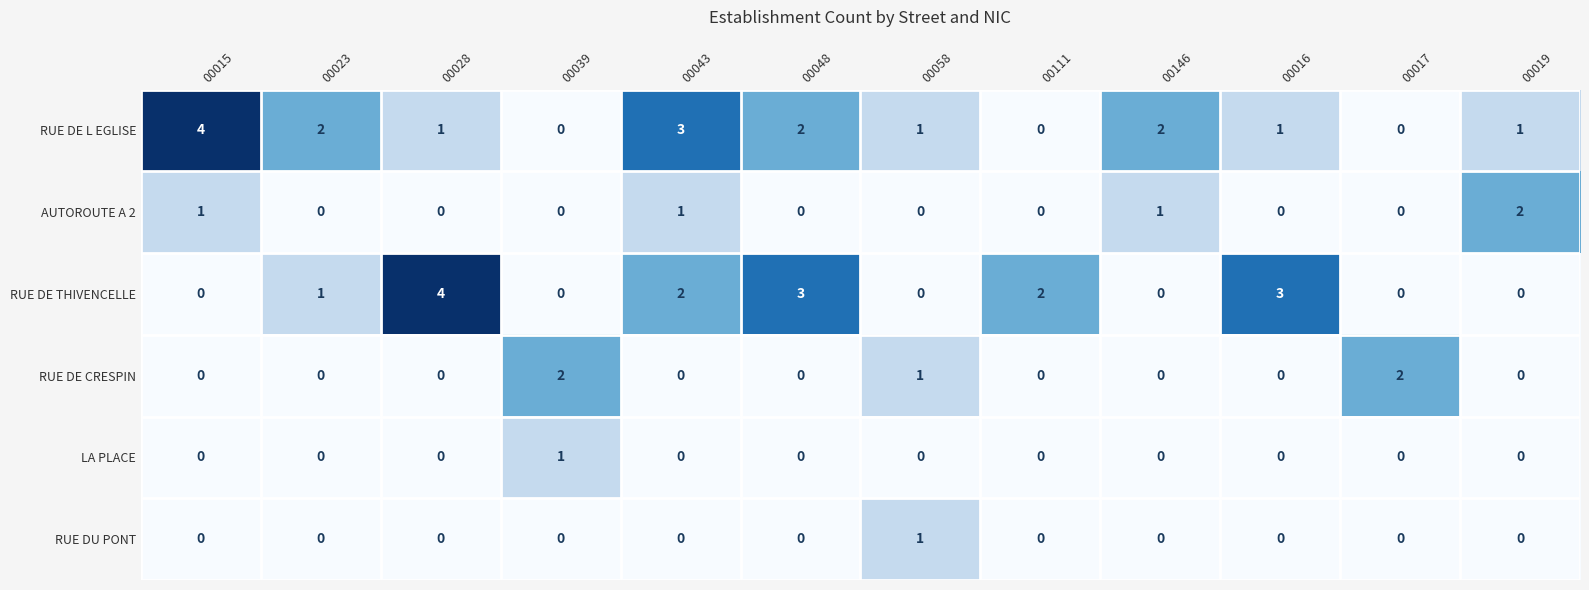

At which category is the sum across all series the highest?

00043